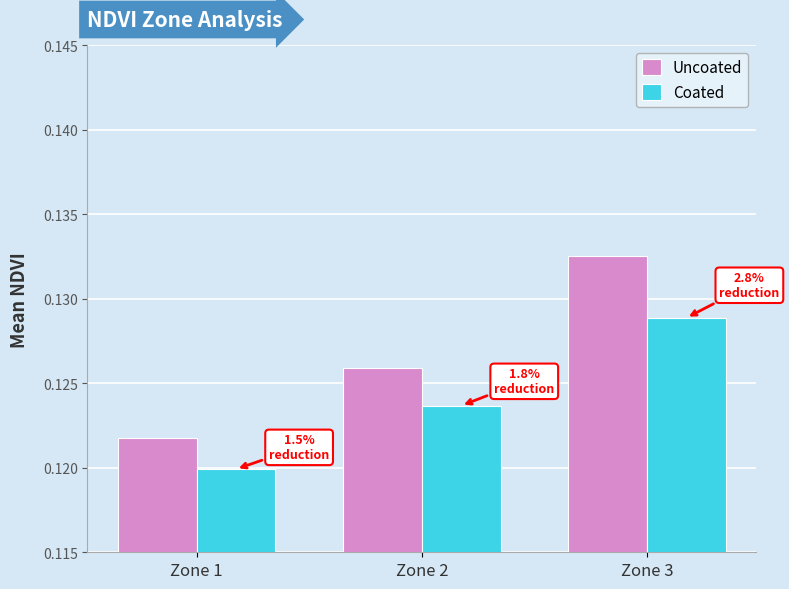

List the labels in order of Uncoated value, smallest first.

Zone 1, Zone 2, Zone 3